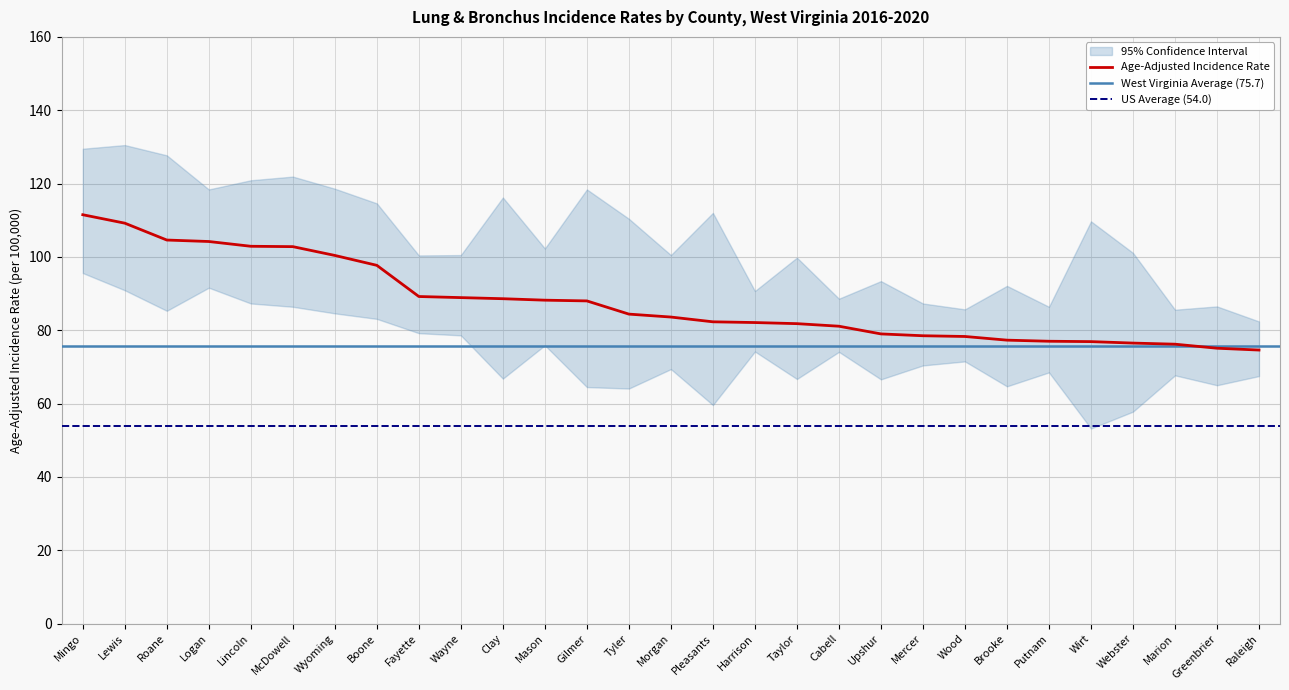

What is the label of the 28th point from the right?

Lewis